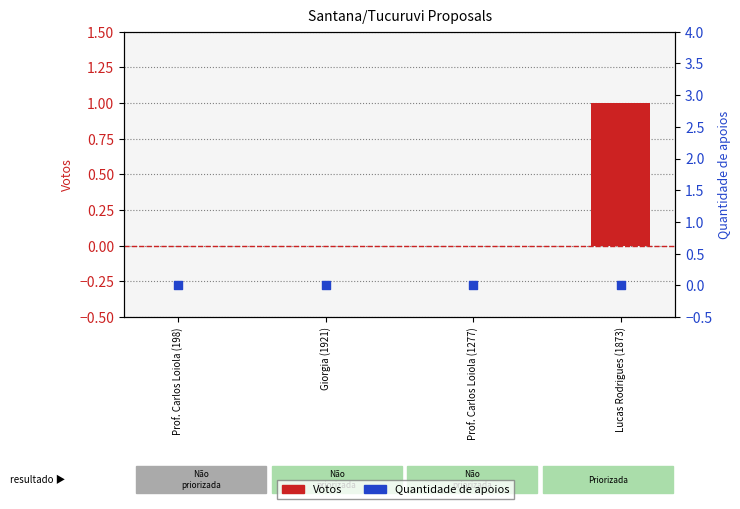

What are all the series names shown in the legend?

Votos, Quantidade de apoios